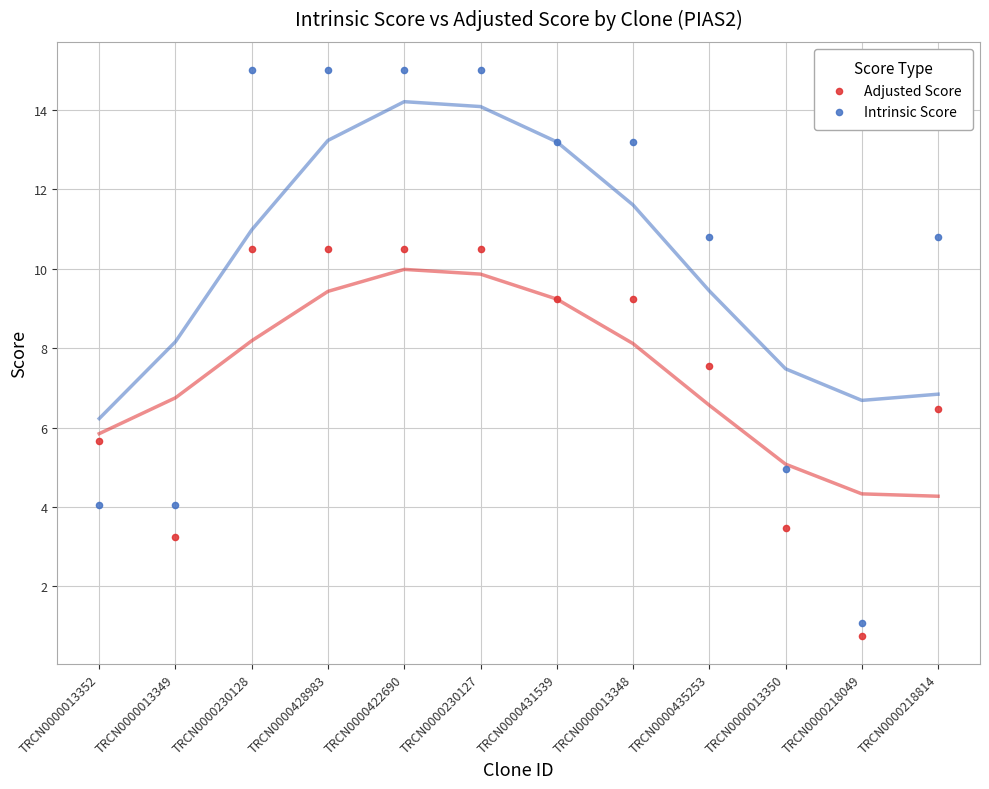

Across all data points, what is the range of Y values (max minus min)?

14.2